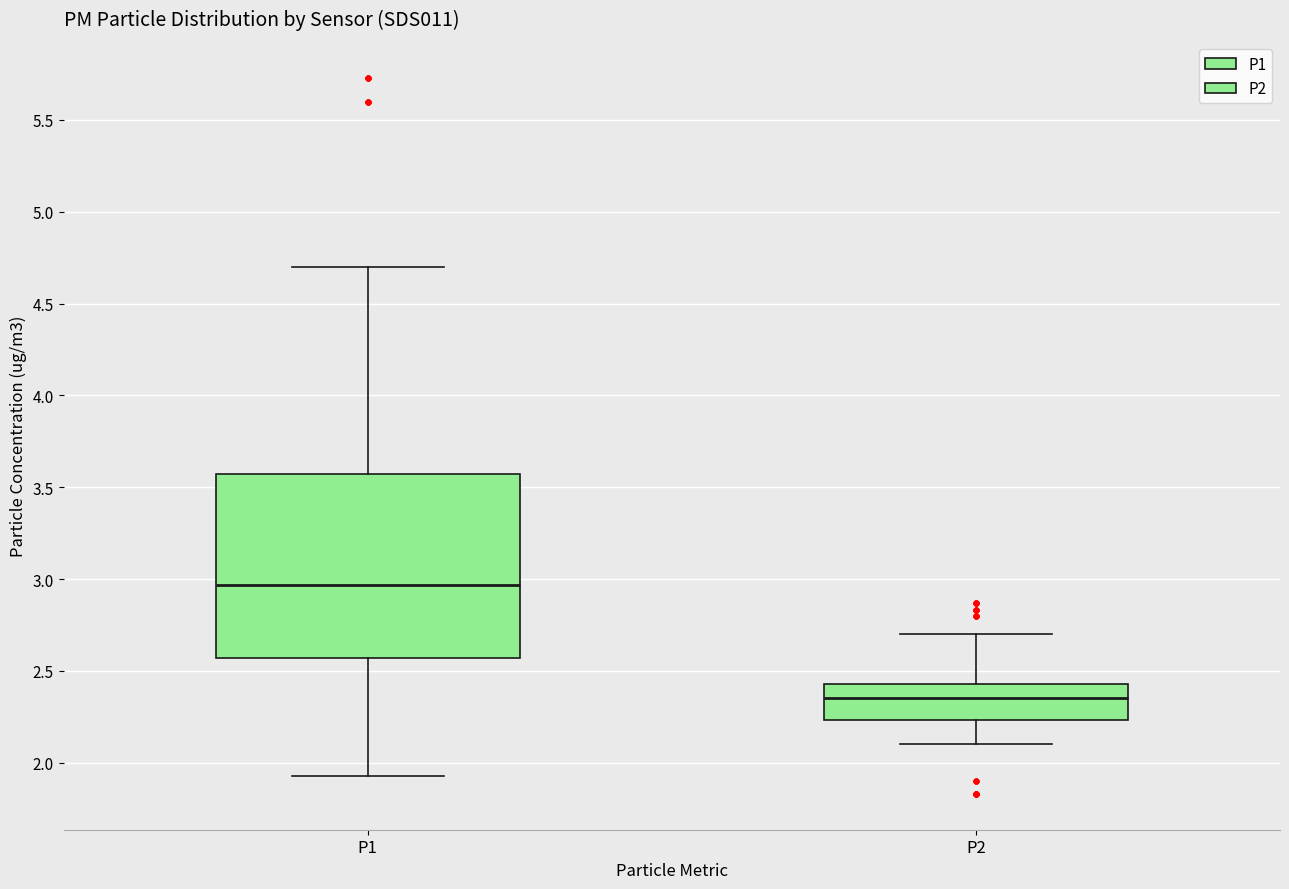

Where is the lower edge of the box for P1 on the y-axis? The values are not printed on the chart, so give them approximately, as read against the axis.

2.55